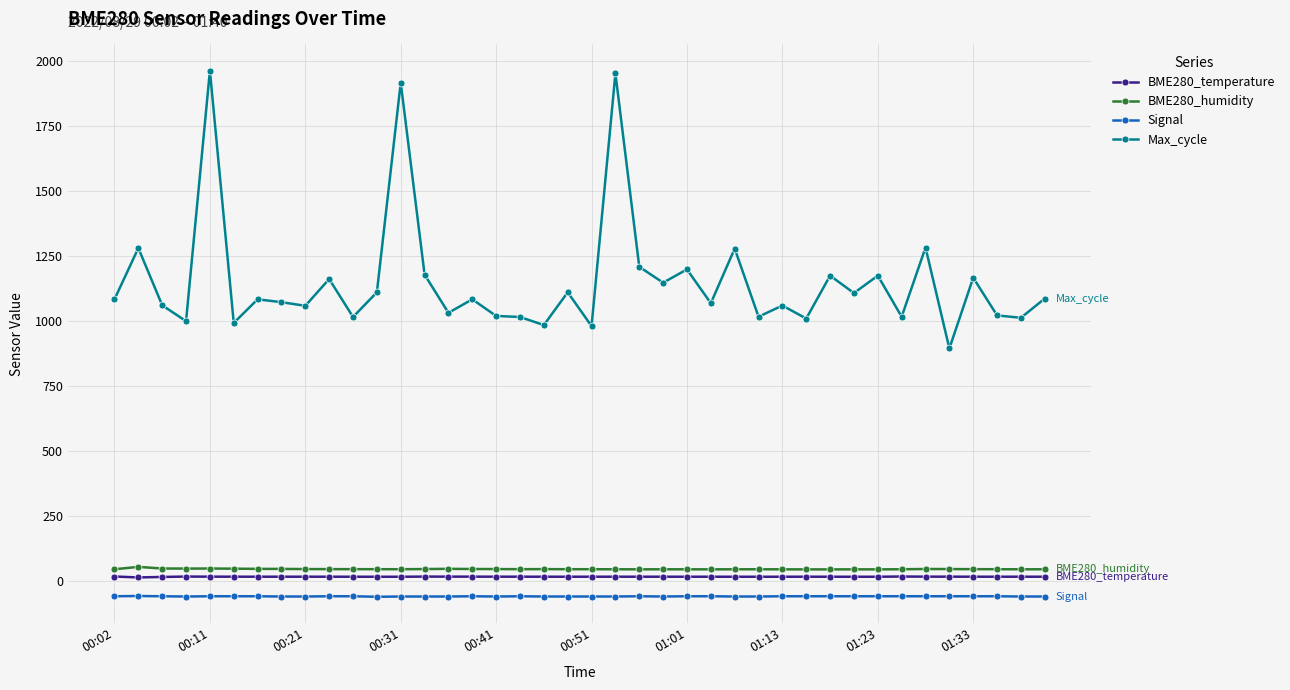

At how many categories does at least one series exceed 1588?

3